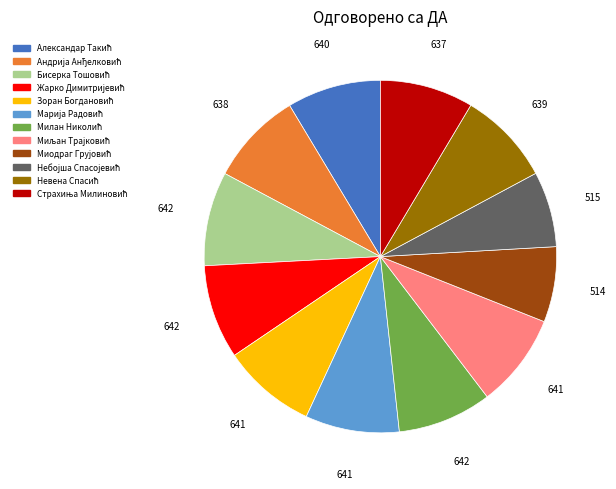

Is there a majority slice in this chart?

No